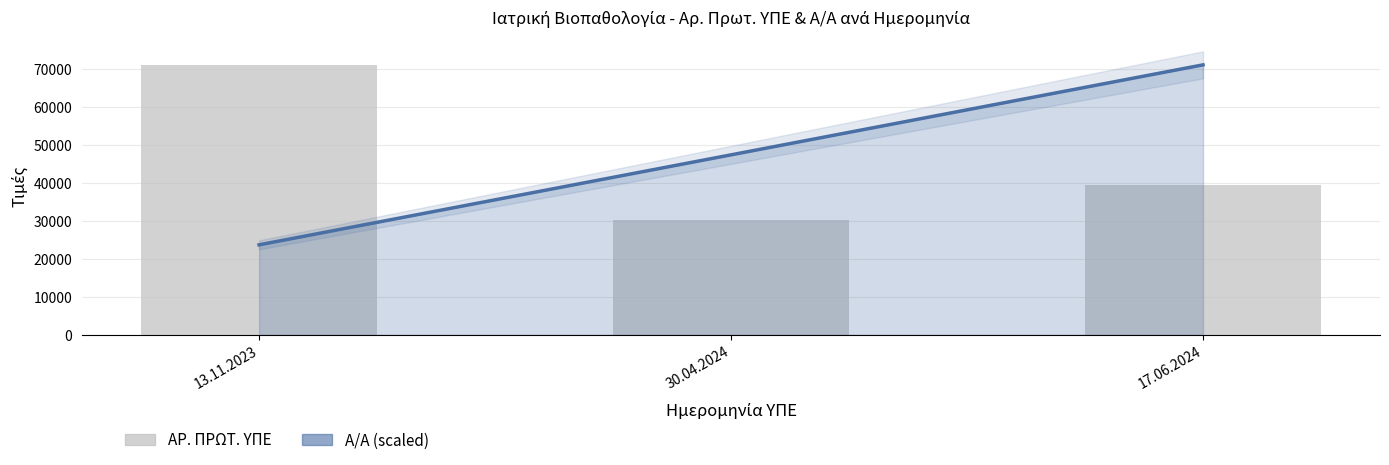

How many distinct data groups are displayed?

2